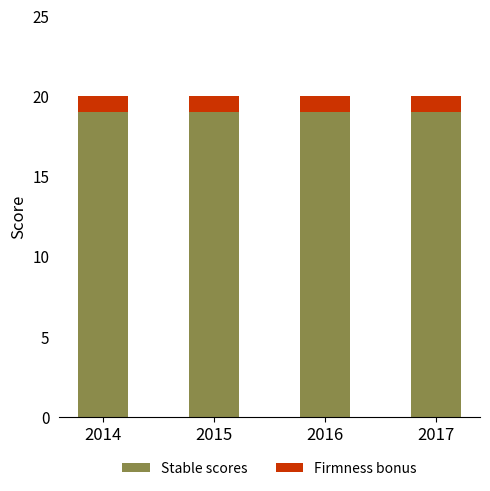

What is the sum of the Stable scores values at 2016 and 2017?

38